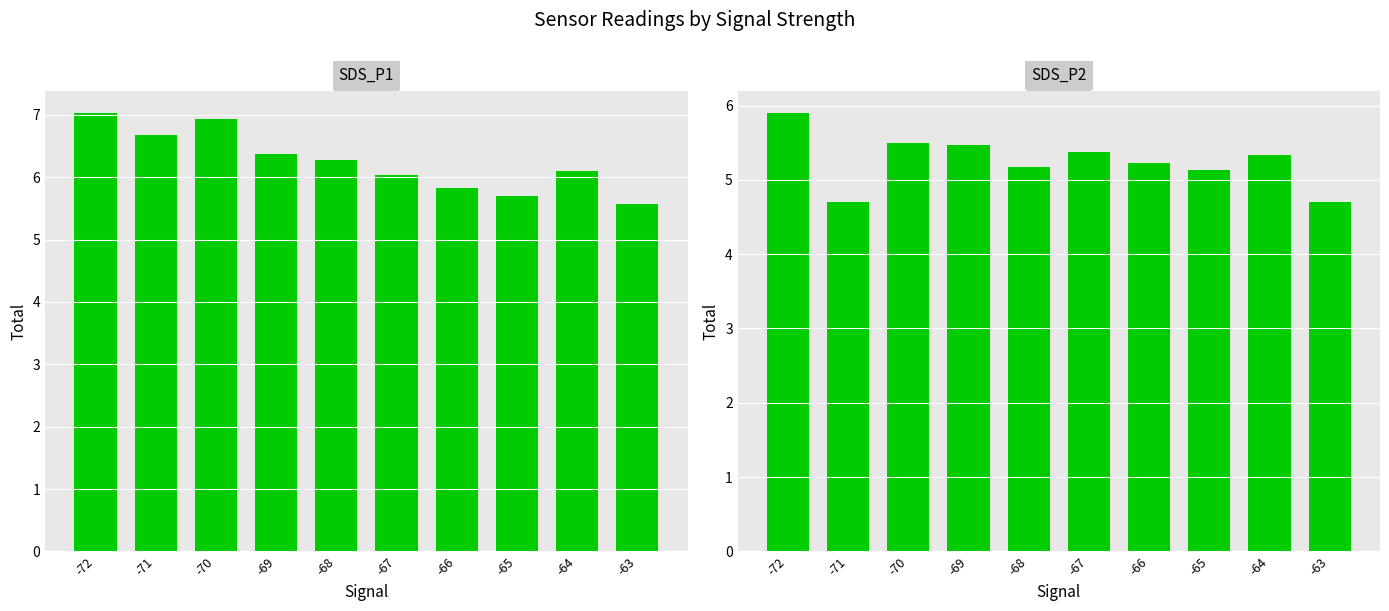

Reading right to left, list all the values displayed in this chart.

SDS_P1: -63=5.6	-64=6.1	-65=5.7	-66=5.8	-67=6.0	-68=6.3	-69=6.4	-70=6.9	-71=6.7	-72=7.0
SDS_P2: -63=4.7	-64=5.3	-65=5.1	-66=5.2	-67=5.4	-68=5.2	-69=5.5	-70=5.5	-71=4.7	-72=5.9